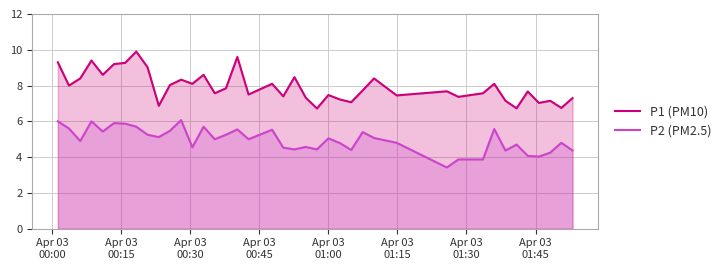

True or false: P1 (PM10) and P2 (PM2.5) intersect in this chart.

False